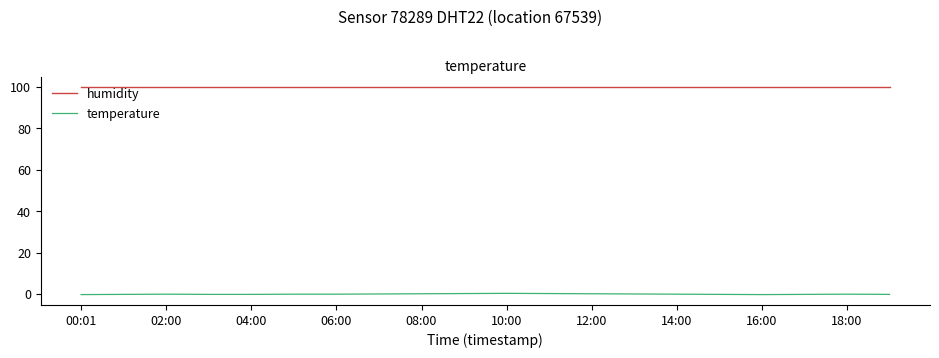

Which series has the largest range (max minus min)?

temperature